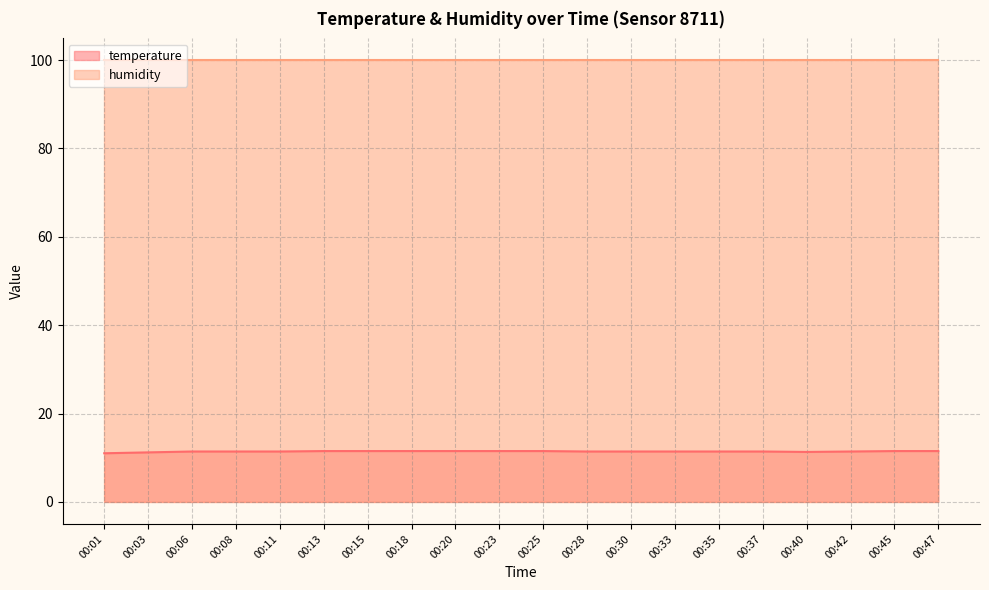

How many categories are shown in the chart?

20